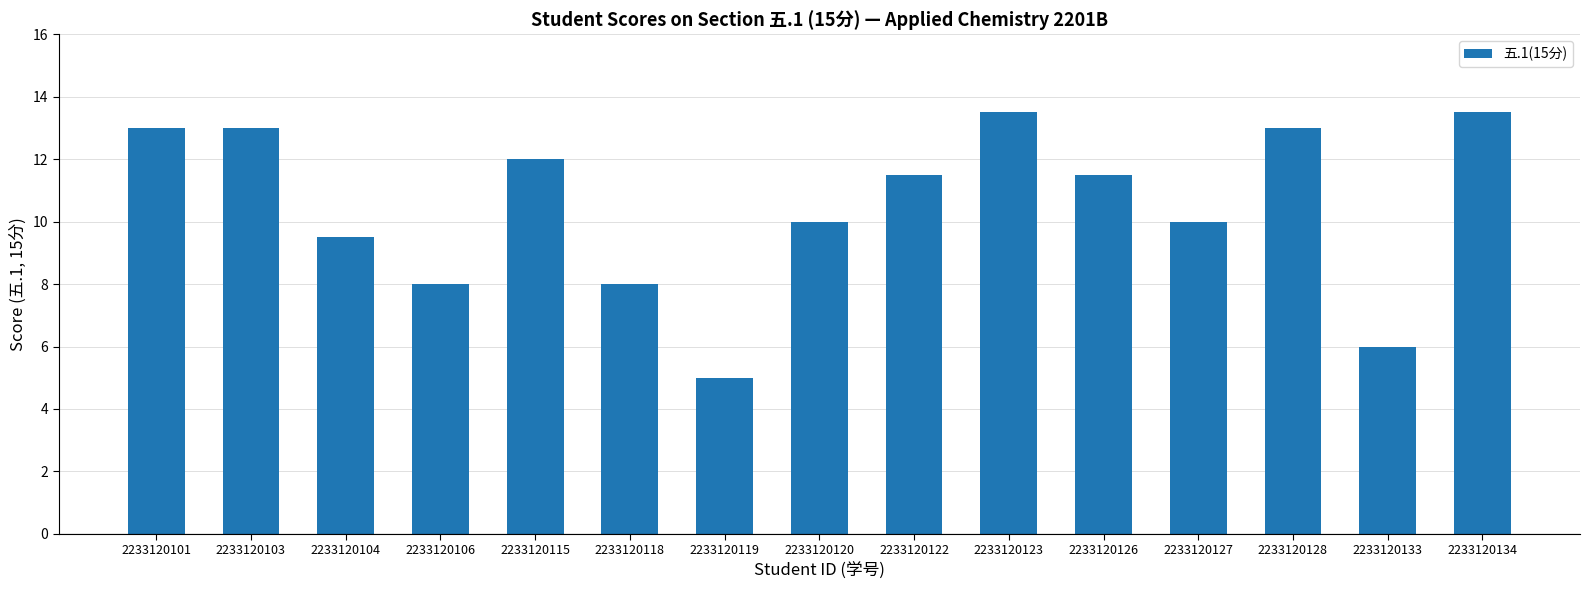

Where is the data nearest to the value 9?

2233120104